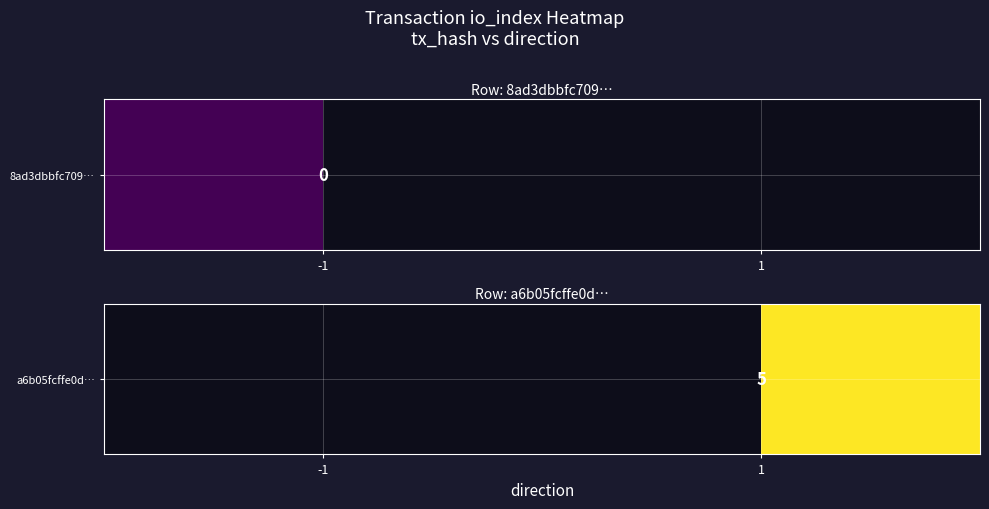

At which category does the chart reach its peak across all series?

1